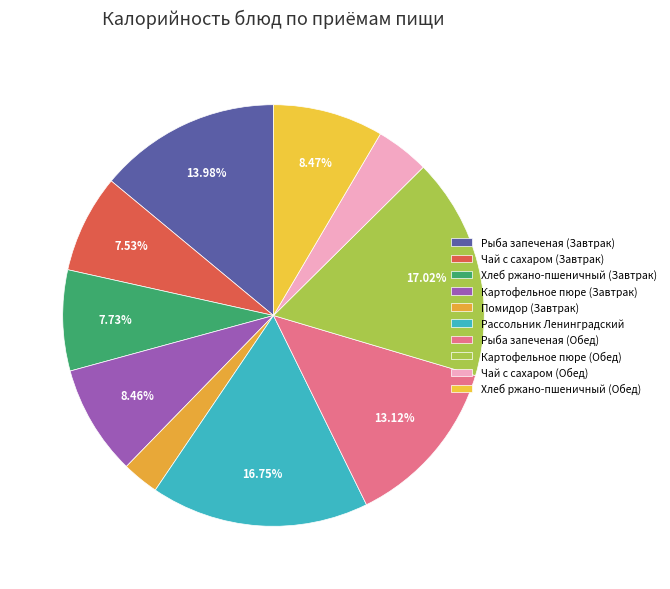

What percentage is the Рассольник Ленинградский slice, to the nearest percent?

17%